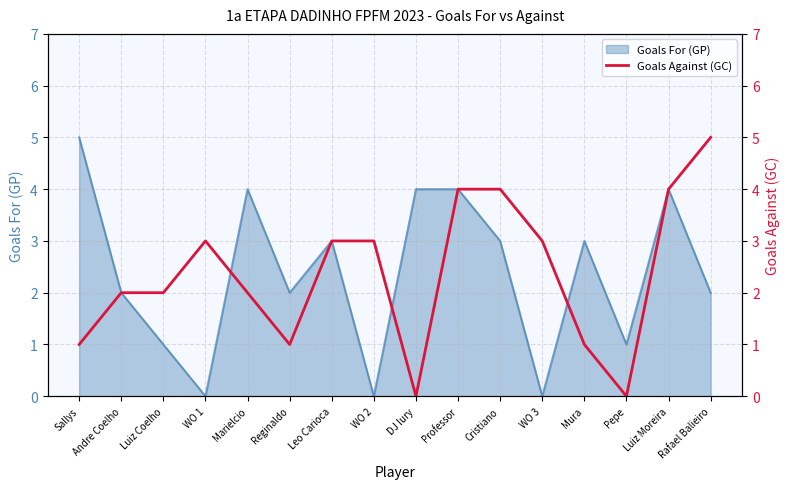

What is the highest value of the Goals For (GP) series?

5